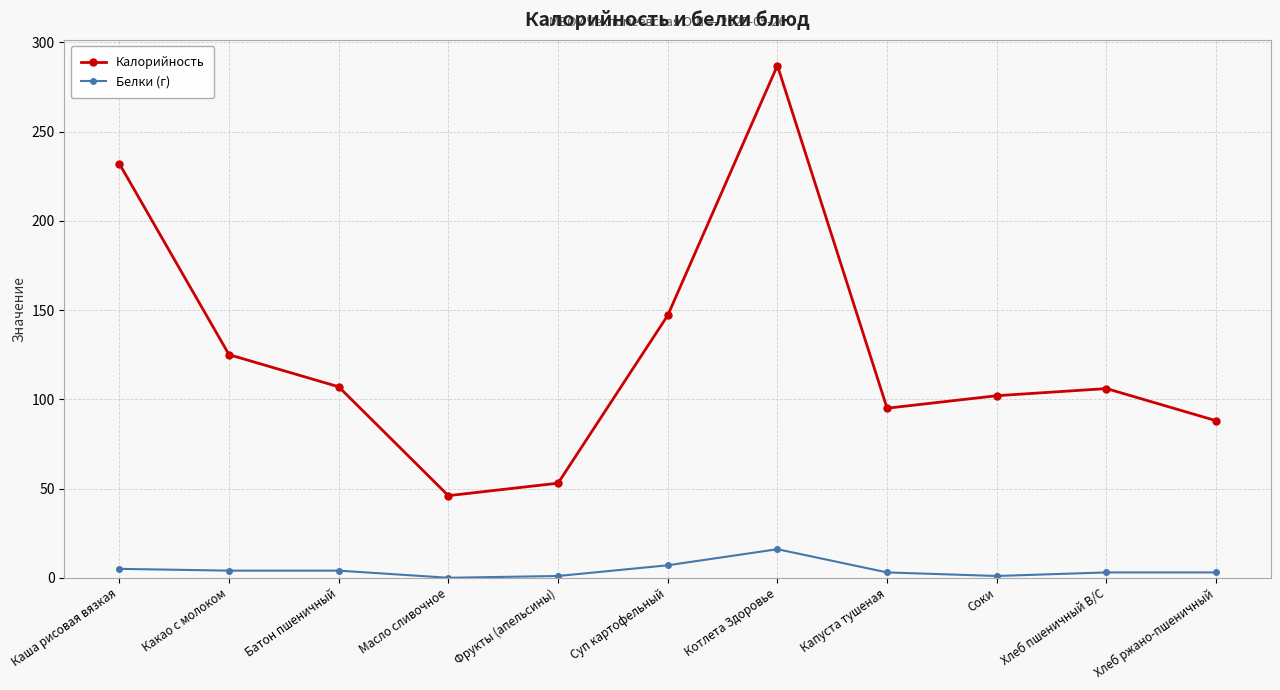

What is the average value of the Калорийность series?

126